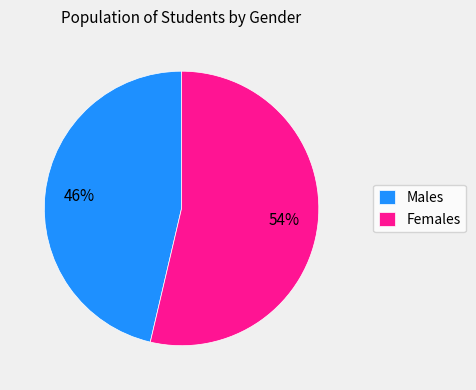

Does any single category account for the majority?

Yes